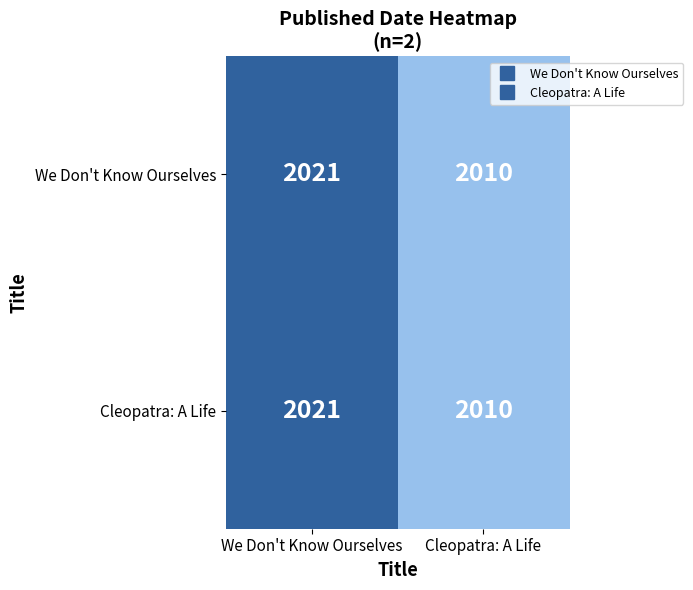

How many distinct data groups are displayed?

2